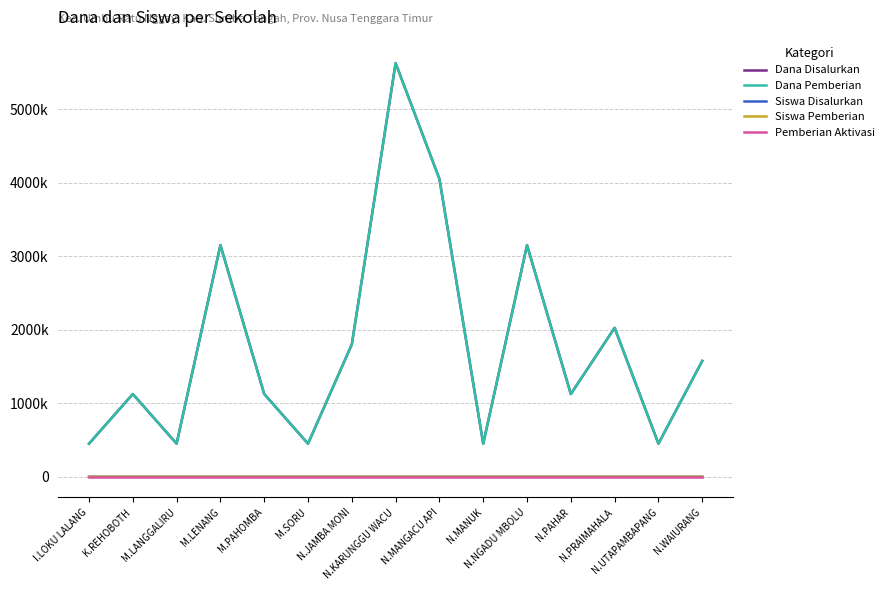

Does the chart display data point markers on the line(s)?

No